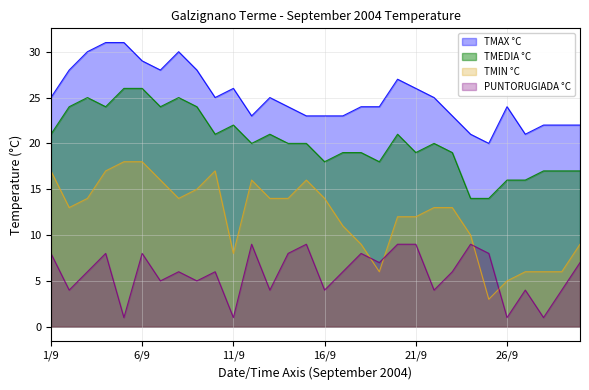

Is it true that PUNTORUGIADA °C equals 9 at 21/9?

True